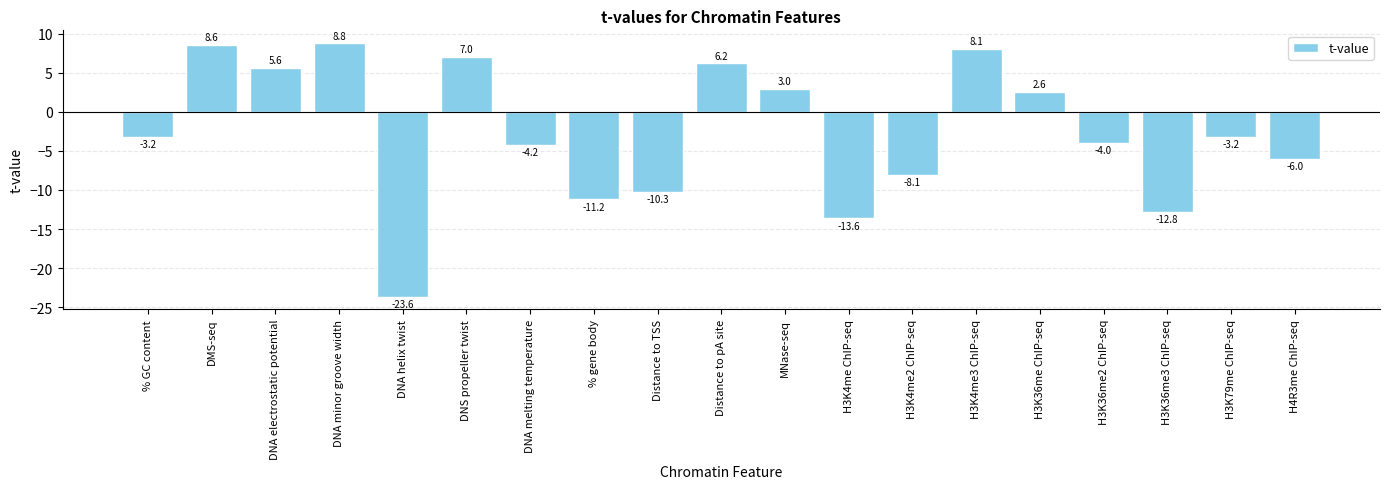

Reading left to right, what are all the values shown in this chart?

% GC content=-3.2	DMS-seq=8.6	DNA electrostatic potential=5.6	DNA minor groove width=8.8	DNA helix twist=-23.6	DNS propeller twist=7.0	DNA melting temperature=-4.2	% gene body=-11.2	Distance to TSS=-10.3	Distance to pA site=6.2	MNase-seq=3.0	H3K4me ChIP-seq=-13.6	H3K4me2 ChIP-seq=-8.1	H3K4me3 ChIP-seq=8.1	H3K36me ChIP-seq=2.6	H3K36me2 ChIP-seq=-4.0	H3K36me3 ChIP-seq=-12.8	H3K79me ChIP-seq=-3.2	H4R3me ChIP-seq=-6.0